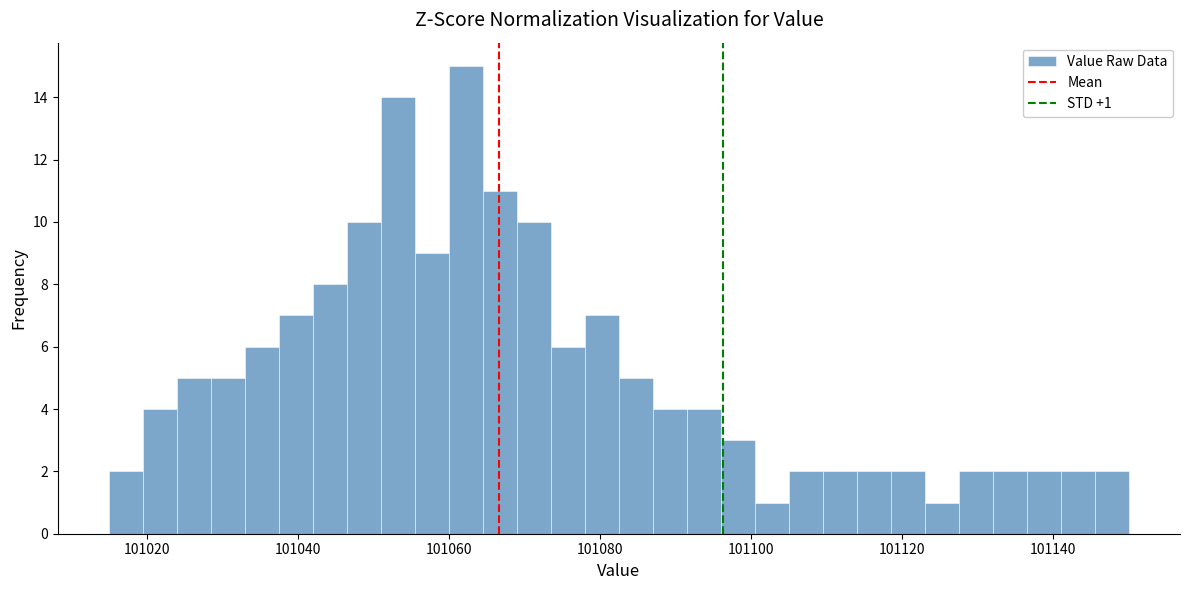

Around what value on the x-axis is the tallest bar? Give the approximate position of its centre, as read against the axis.

101062